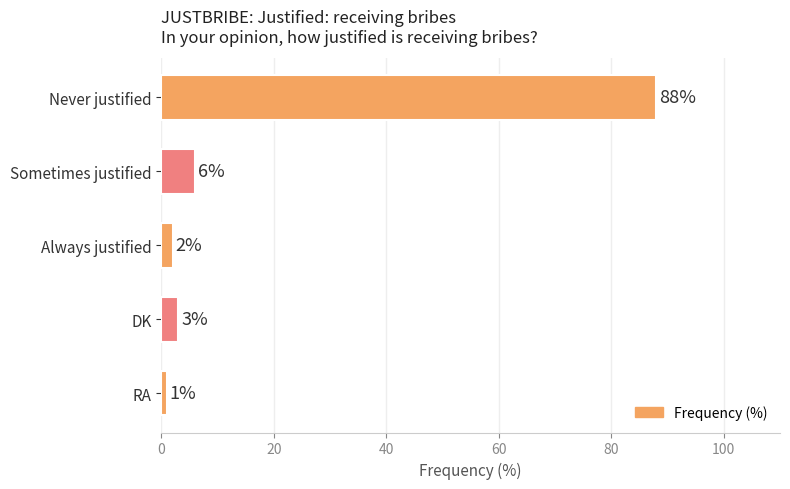

How many series are shown in this chart?

1